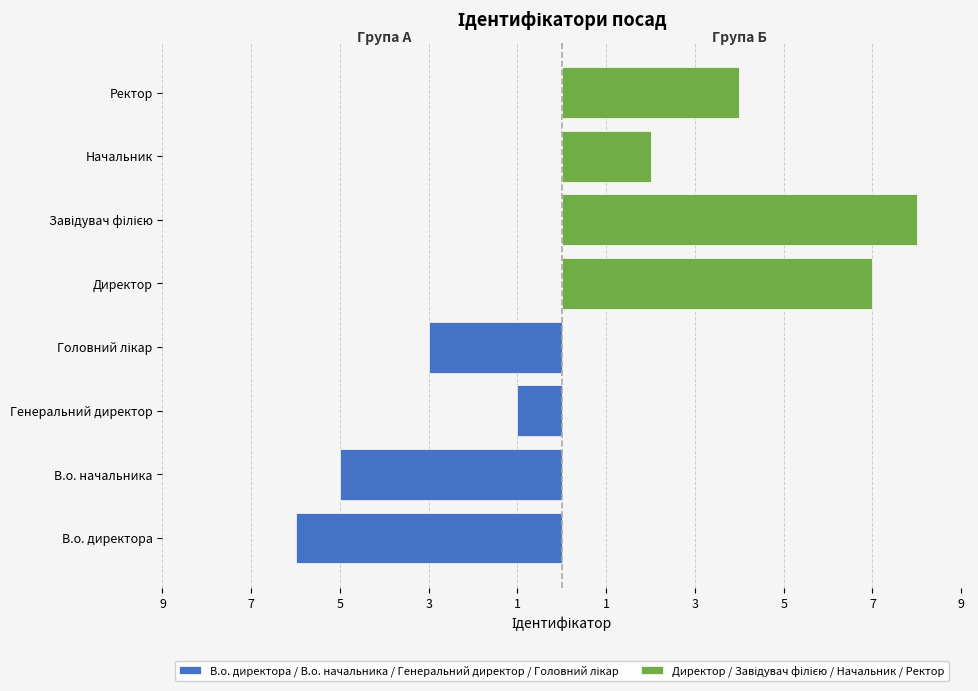

Reading left to right, list all the values displayed in this chart.

В.о. директора / В.о. начальника / Генеральний директор / Головний лікар: -6	-5	-1	-3
Директор / Завідувач філією / Начальник / Ректор: 7	8	2	4